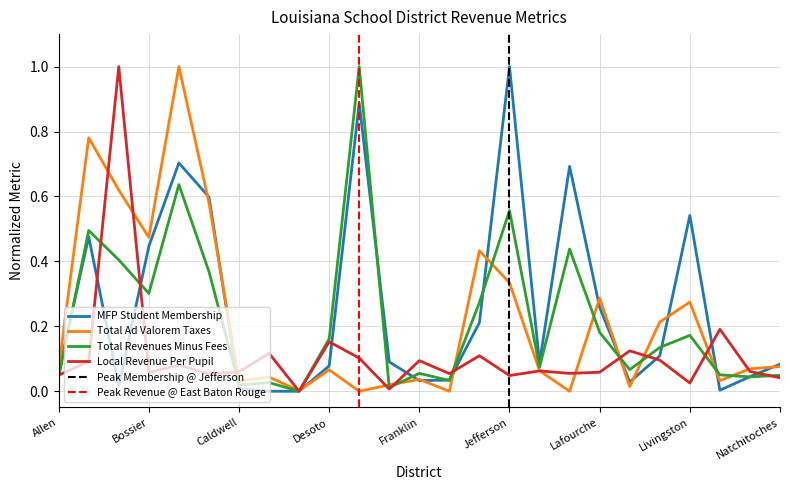

What is the label of the 12th point from the right?

Grant